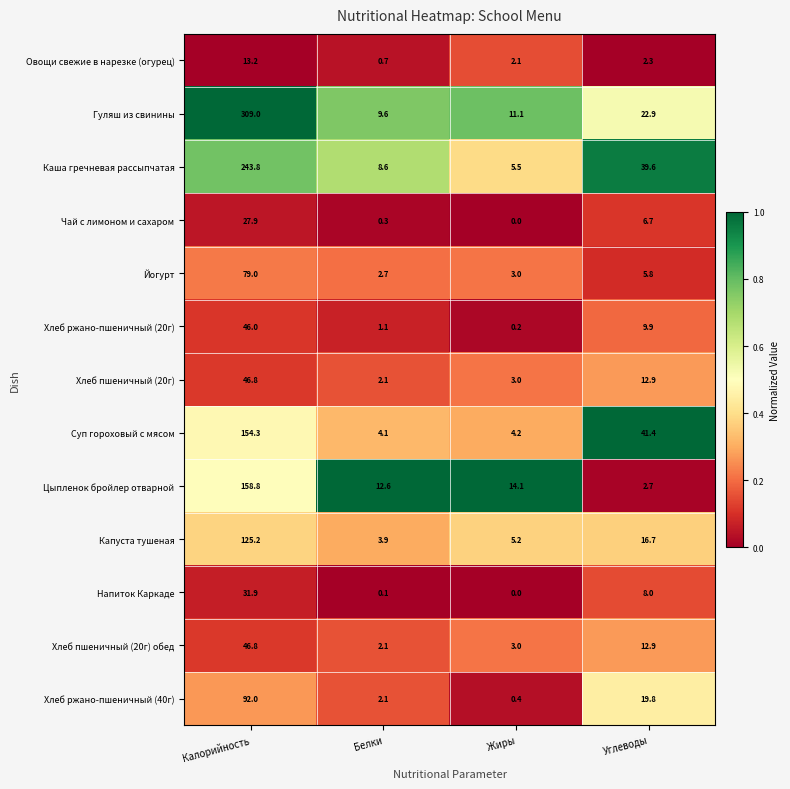

Rank the categories by Хлеб пшеничный (20г) value from lowest to highest.

Белки, Жиры, Углеводы, Калорийность